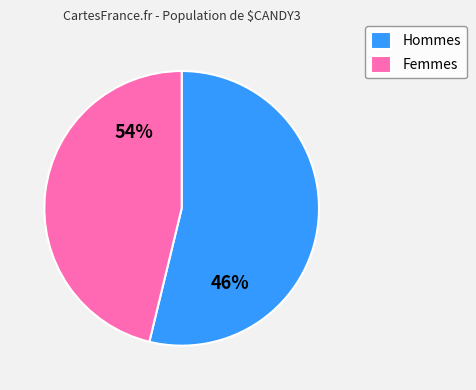

Is it true that 23 is 16% of the pie?

False